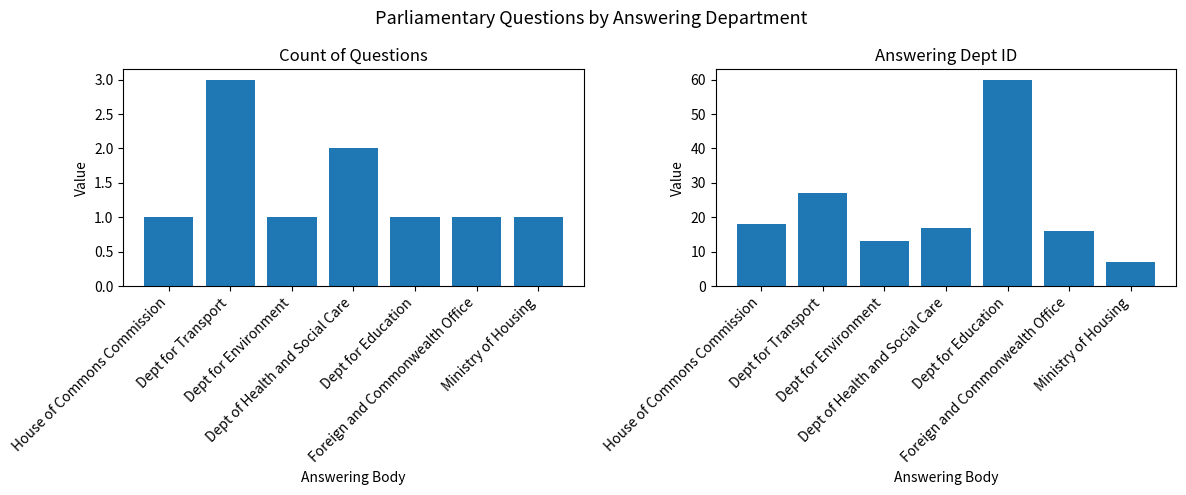

What are all the series names shown in the legend?

Count of Questions, Answering Dept ID